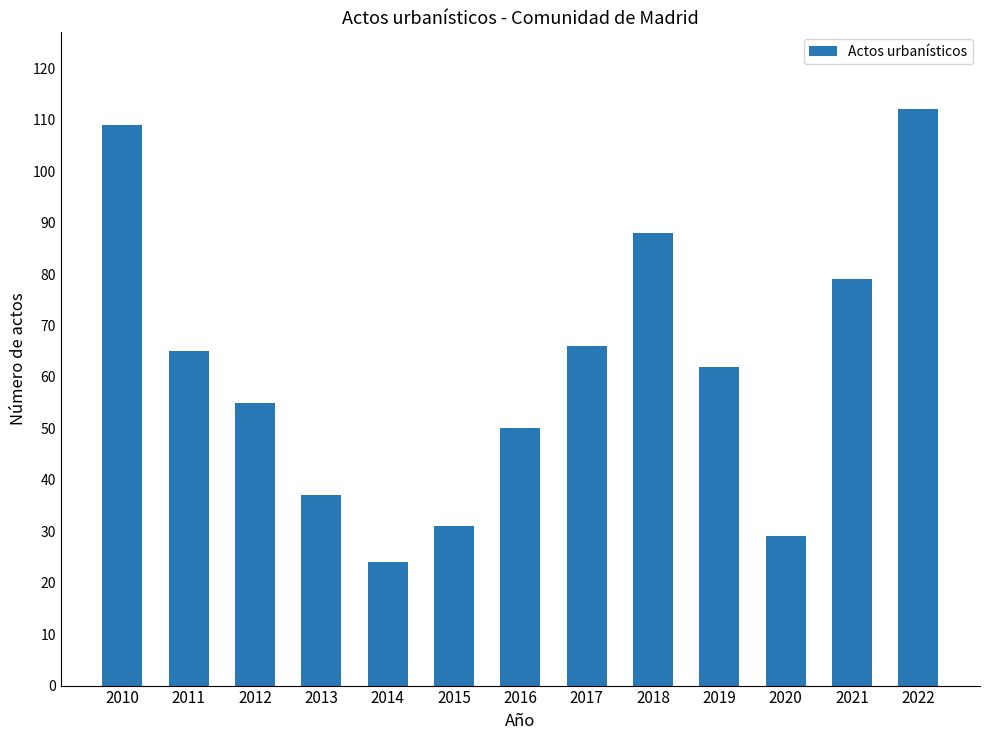

What is the approximate value at 2017, to the nearest 5?

65